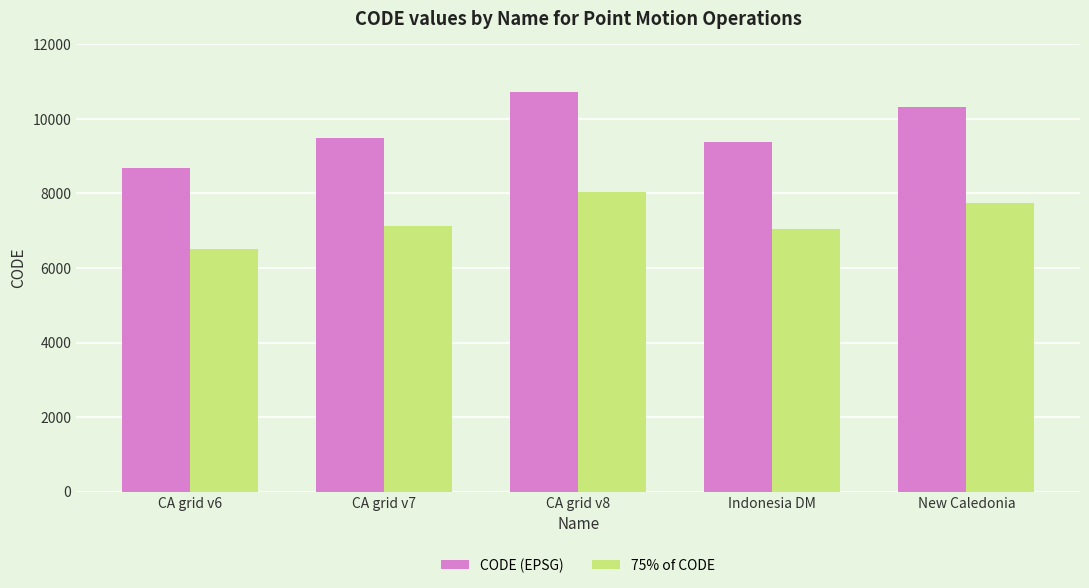

List the series in order of their peak value, highest first.

CODE (EPSG), 75% of CODE